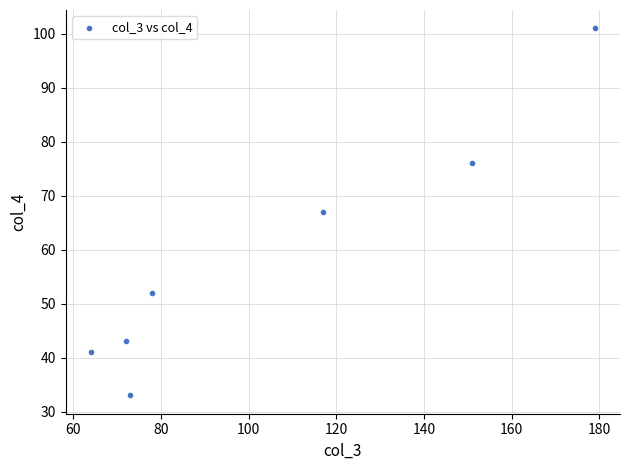

What is the range of Y values (max minus min)?

68